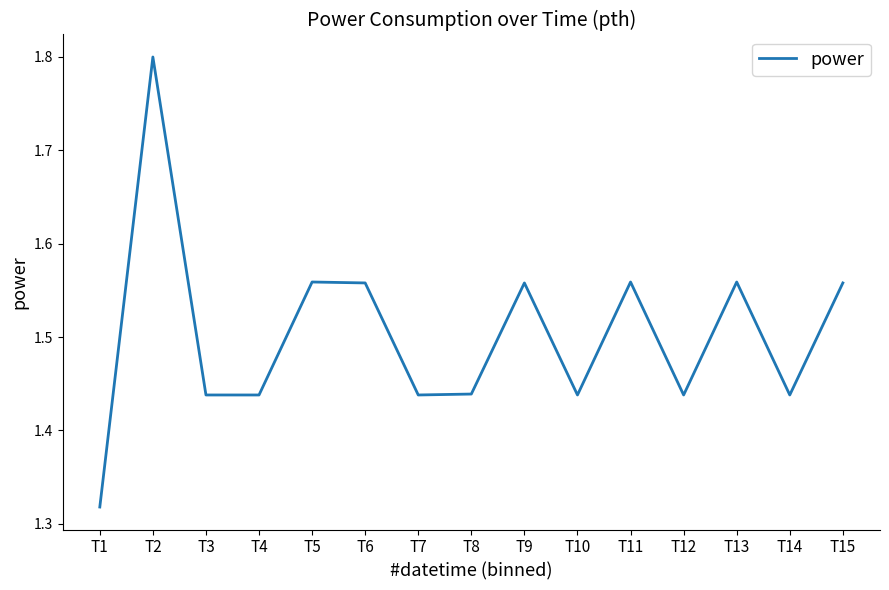

The chart shows a value of 2.5 at T5. True or false?

False